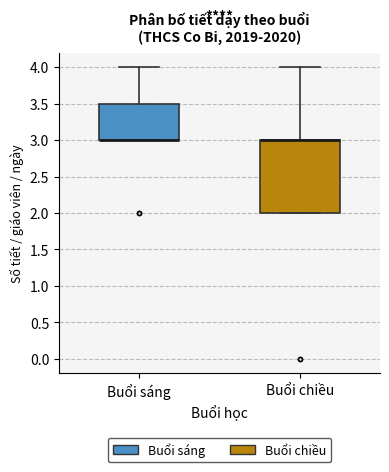

Reading left to right, transcribe this box plot: for each box, give where its median line is, the range the box spans, and where its two whiskers end, as read against the y-axis. The values are not printed on the chart, so give them approximately, as read against the axis.

Buổi sáng: median 3.0 (drawn on the box's lower edge), box 3.0 to 3.5, whiskers 3.0 to 4.0
Buổi chiều: median 3.0 (drawn on the box's upper edge), box 2.0 to 3.0, whiskers 2.0 to 4.0